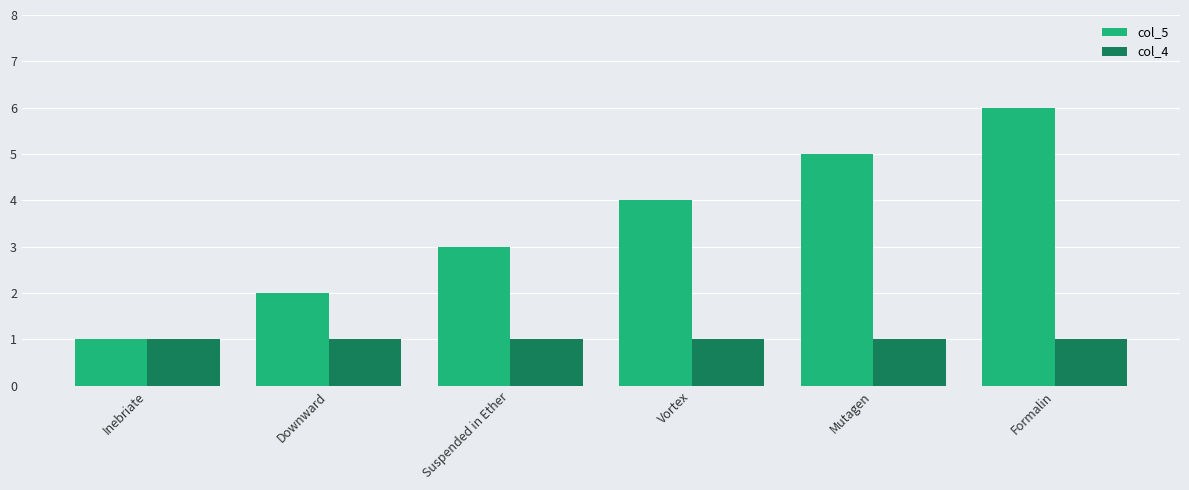

List the series in order of their overall mean, highest first.

col_5, col_4